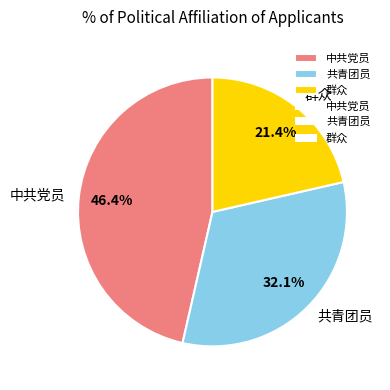

Which slice is the largest?

中共党员